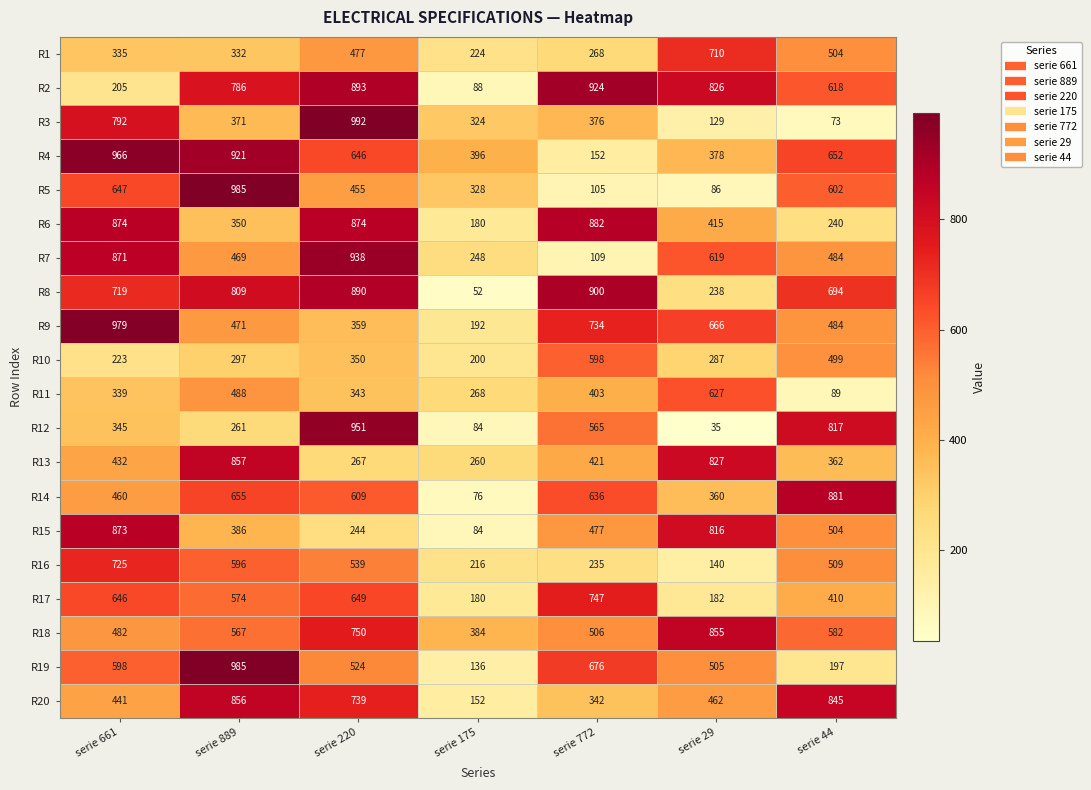

At which label does R17 first exceed 574?

serie 661